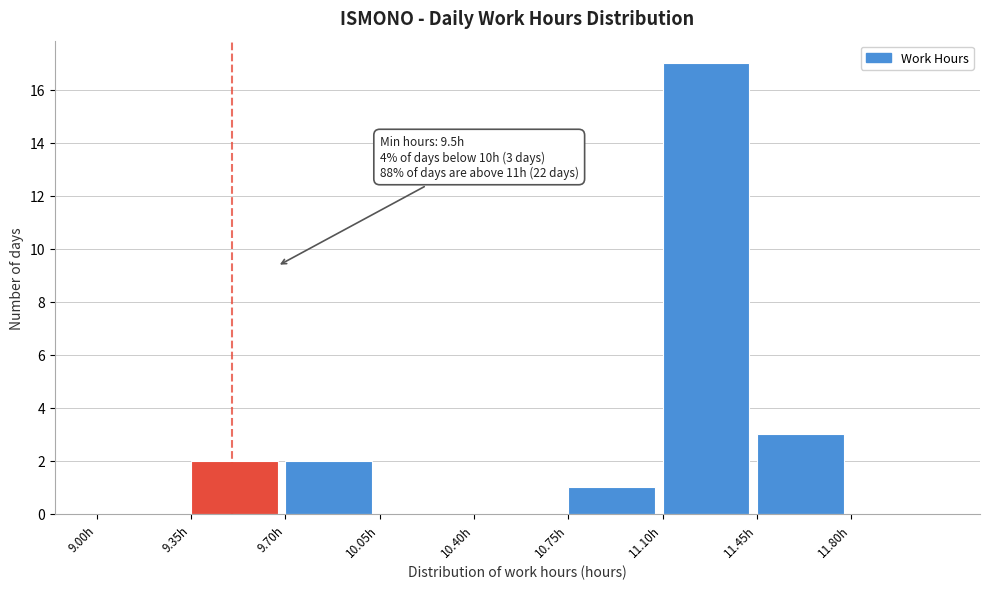

Which range on the x-axis has the tallest bar?

11.10 to 11.45